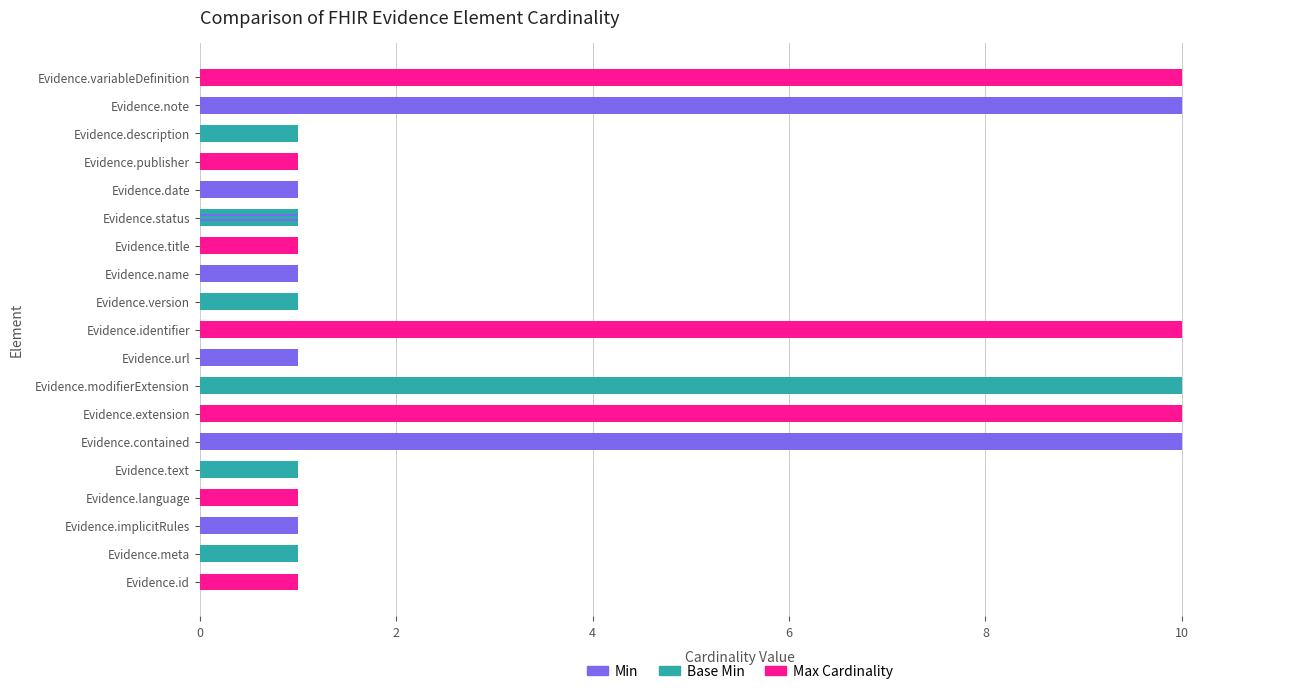

The value of Min at Evidence.version is 0. True or false?

False